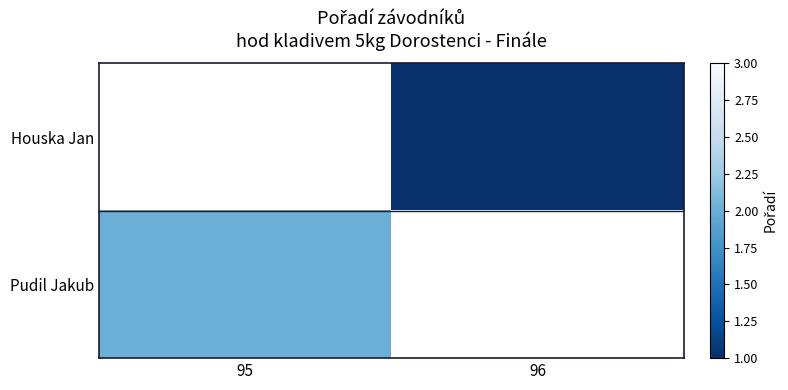

How many series are shown in this chart?

2